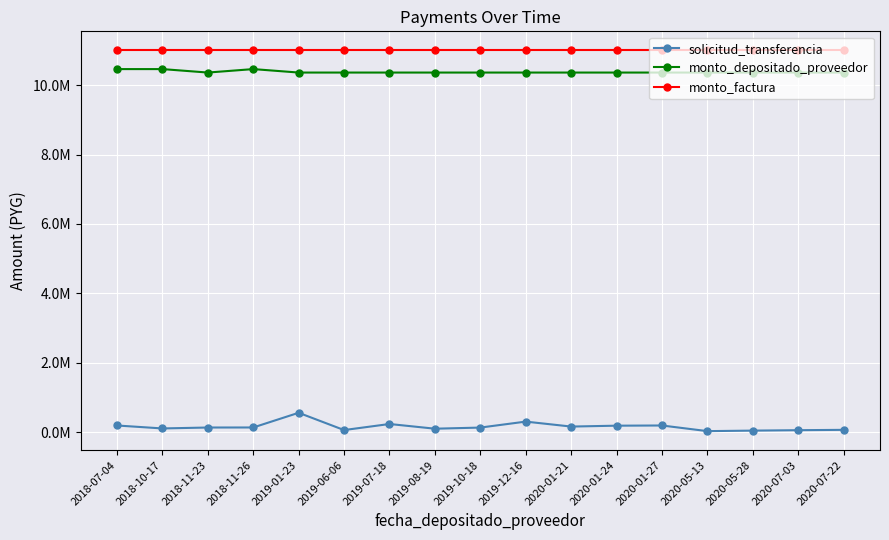

Does the chart have visible grid lines?

Yes